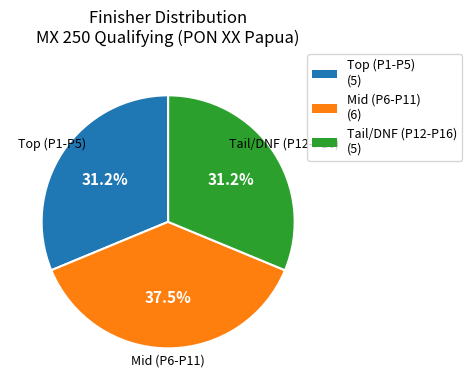

Which slice is the largest?

Mid (P6-P11)